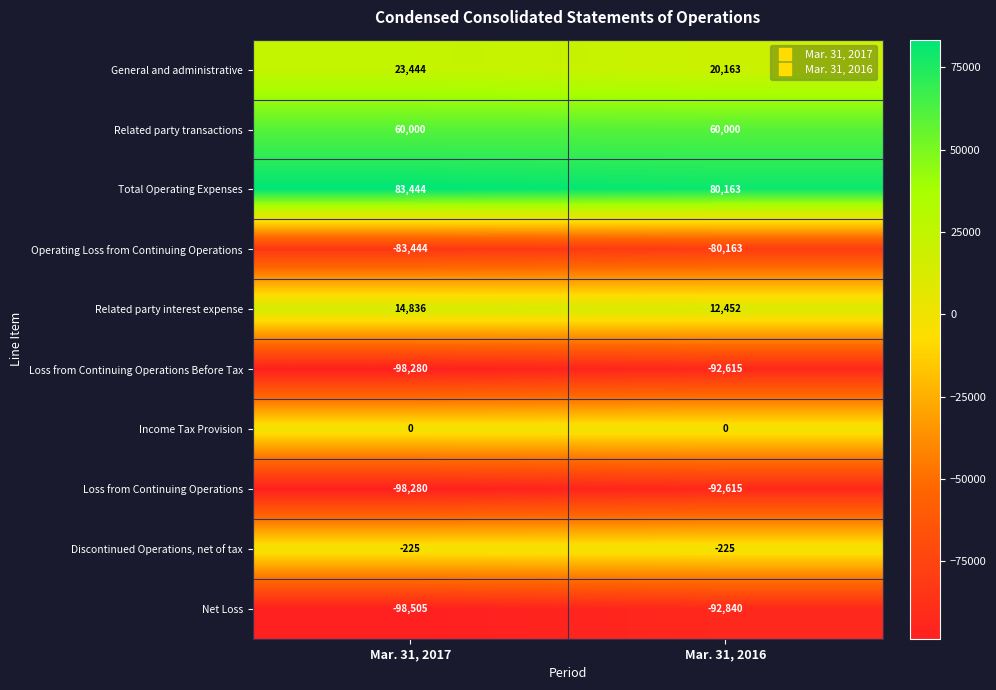

The Income Tax Provision series shows 0 at Mar. 31, 2017. True or false?

True